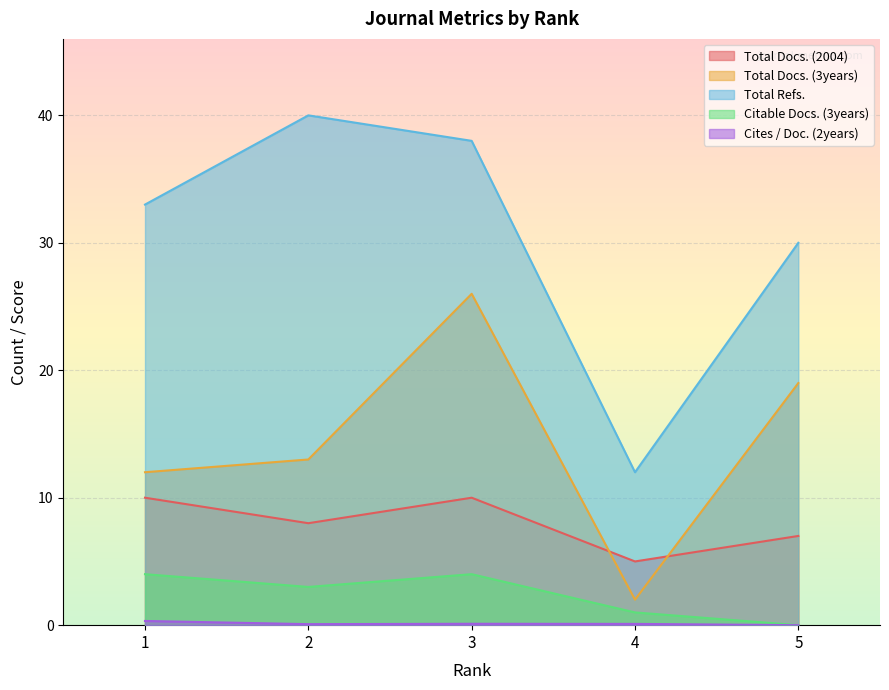

Between 2 and 5, which series saw the biggest shift?

Total Refs.